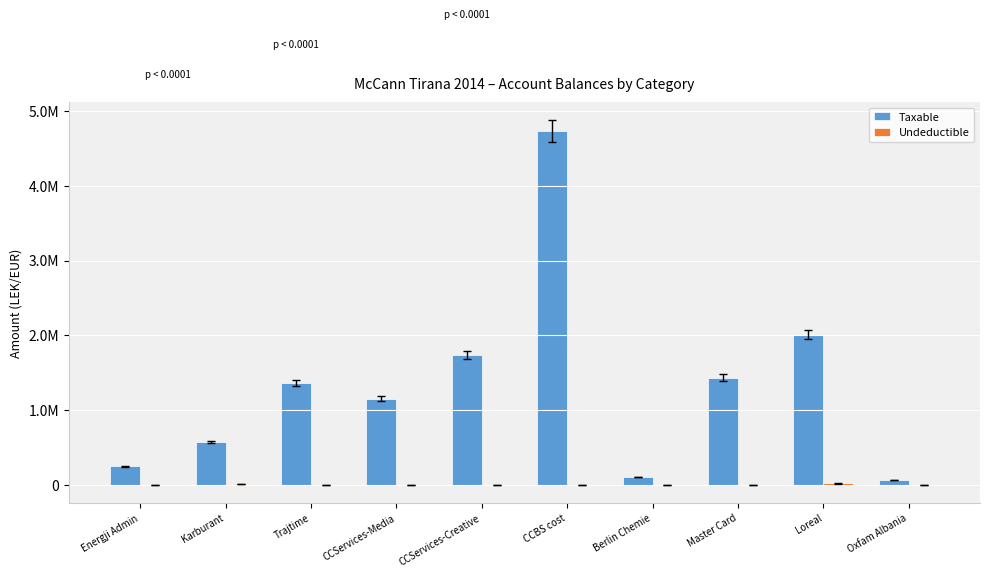

Which series has the largest total across all categories?

Taxable